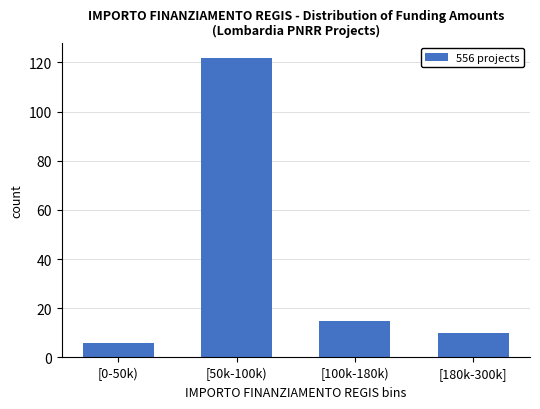

Reading right to left, what are all the values shown in this chart?

[180k-300k]=10	[100k-180k)=15	[50k-100k)=122	[0-50k)=6